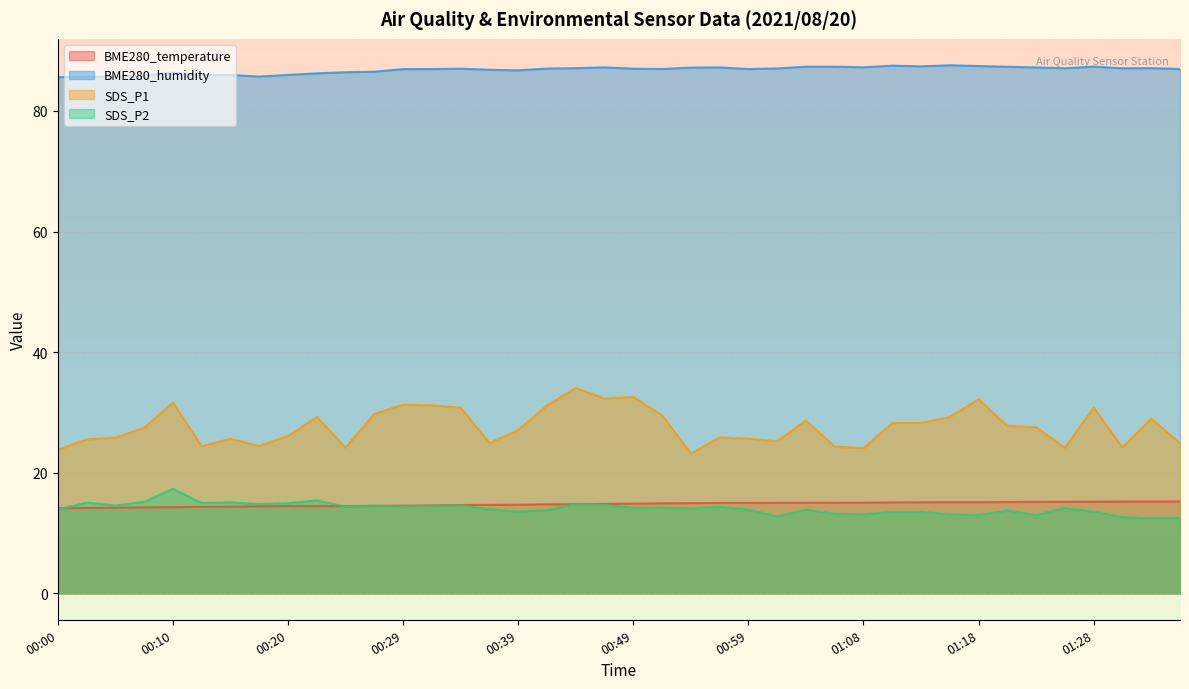

At which label does SDS_P1 first exceed 27?

00:07